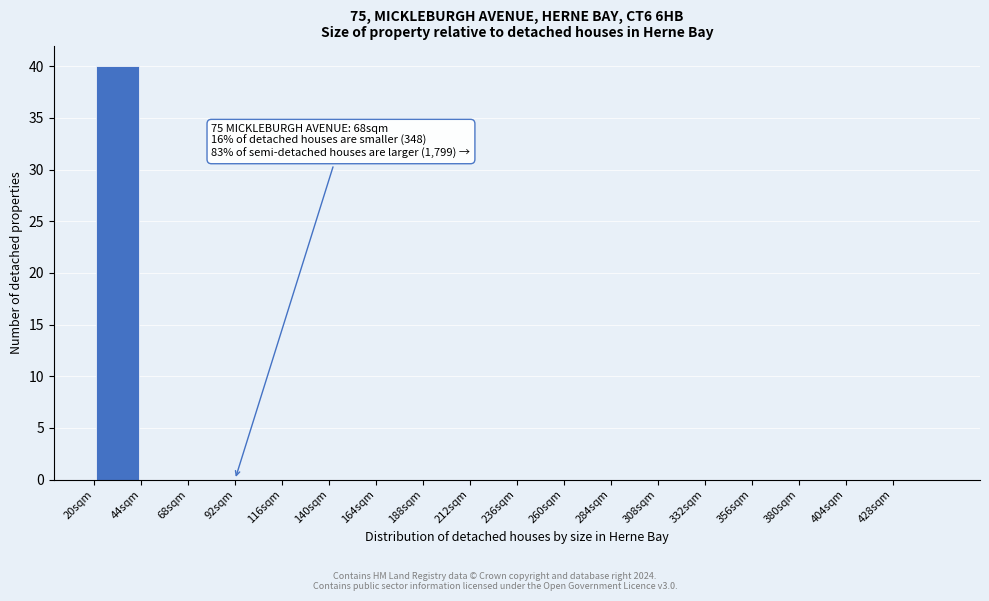

Which range on the x-axis has the tallest bar?

20 to 44